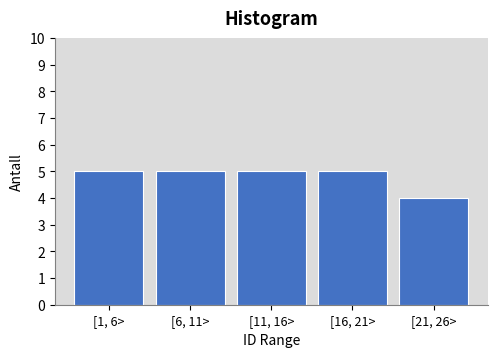

Reading left to right, extract all data points from this chart.

[1, 6>=5	[6, 11>=5	[11, 16>=5	[16, 21>=5	[21, 26>=4